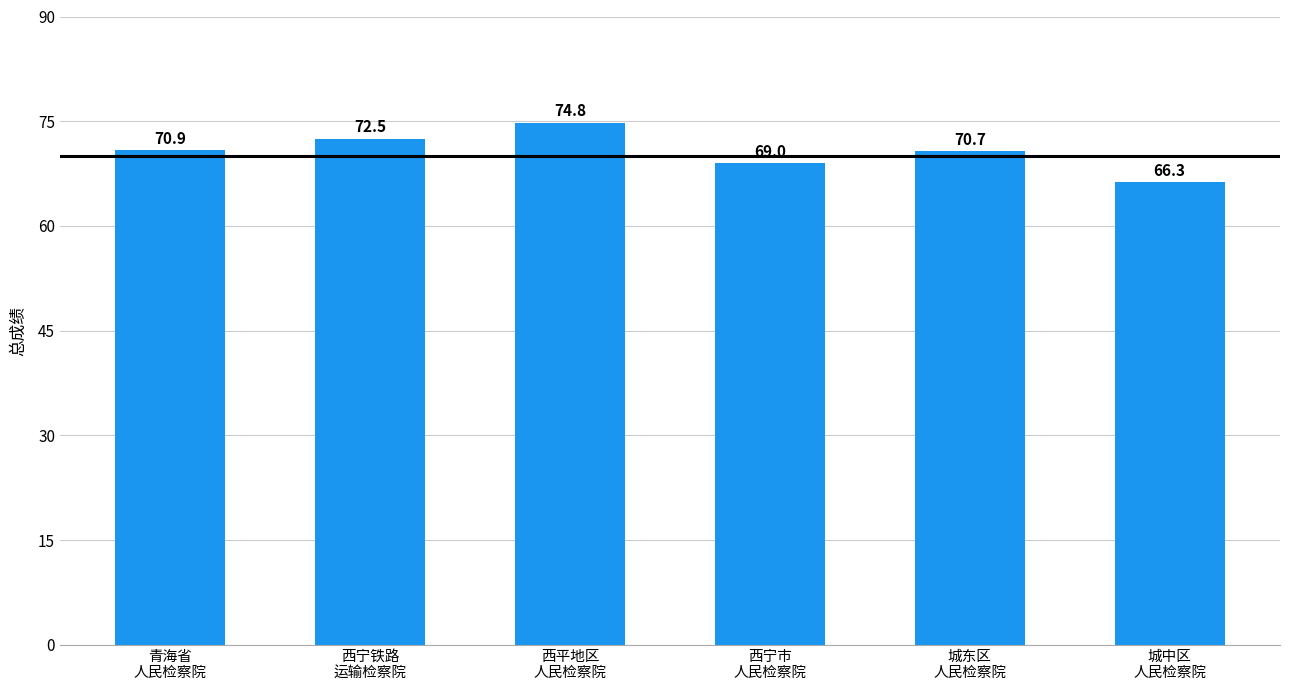

What is the sum of the values at 西平地区
人民检察院 and 西宁市
人民检察院?

143.8